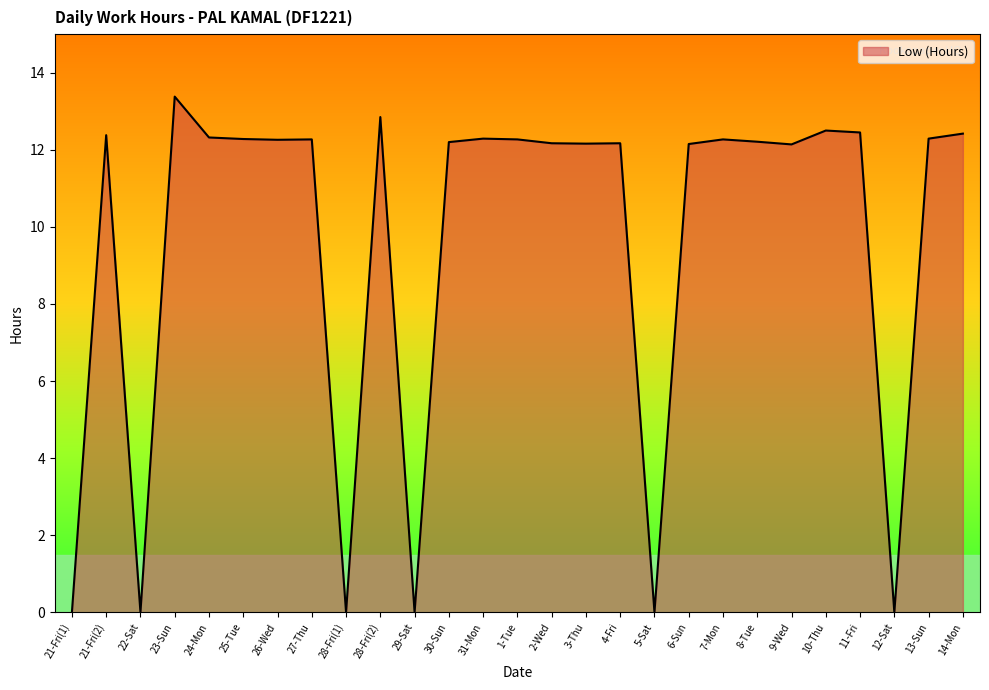

What is the average value?

9.6